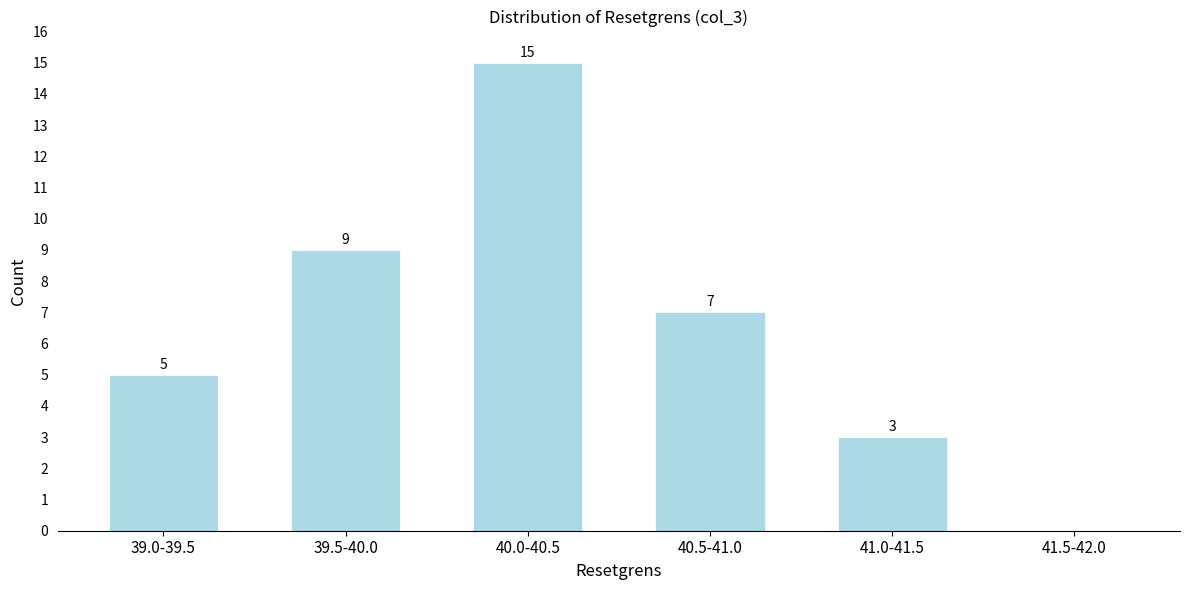

Reading left to right, transcribe all the data shown in this chart.

39.0-39.5=5	39.5-40.0=9	40.0-40.5=15	40.5-41.0=7	41.0-41.5=3	41.5-42.0=0